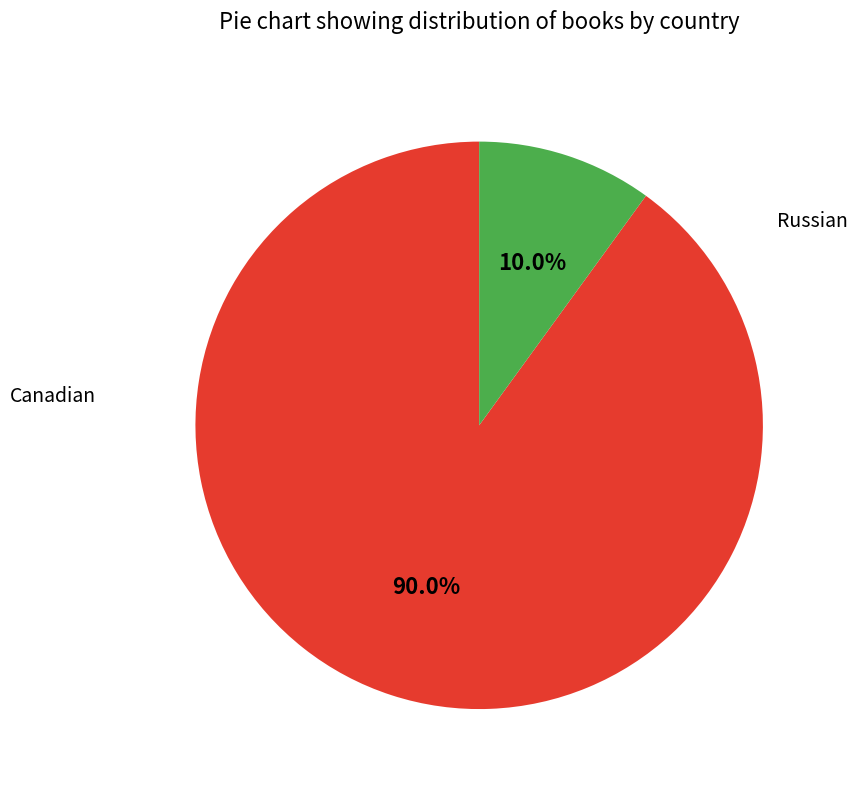

Is there any slice that represents more than half of the pie?

Yes